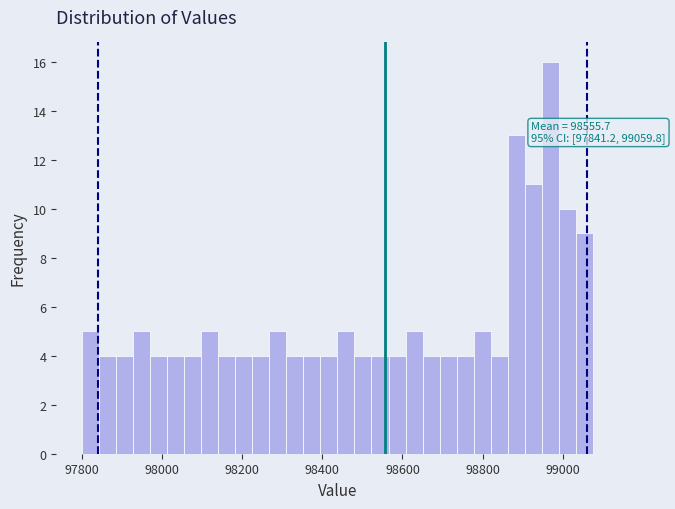

Read against the x-axis, roughly where is the centre of the tallest bar?

98960